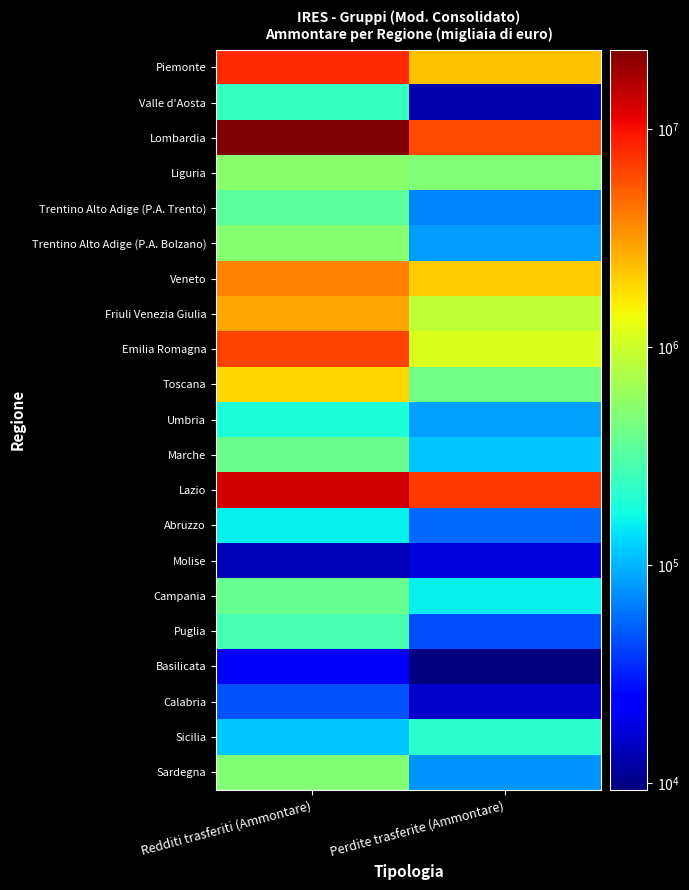

At which category does the chart reach its peak across all series?

Redditi trasferiti (Ammontare)